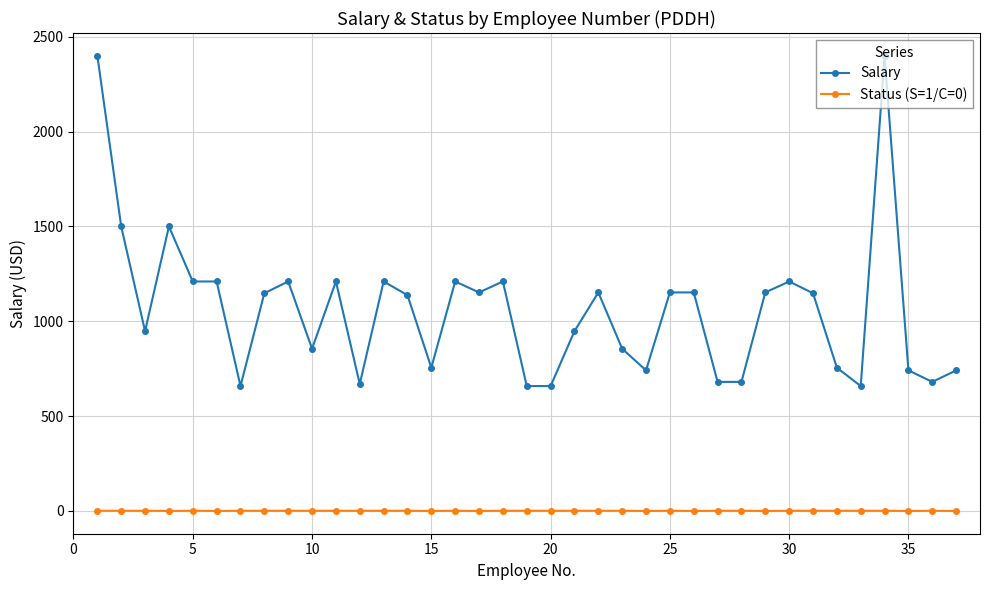

True or false: Salary and Status (S=1/C=0) intersect in this chart.

False